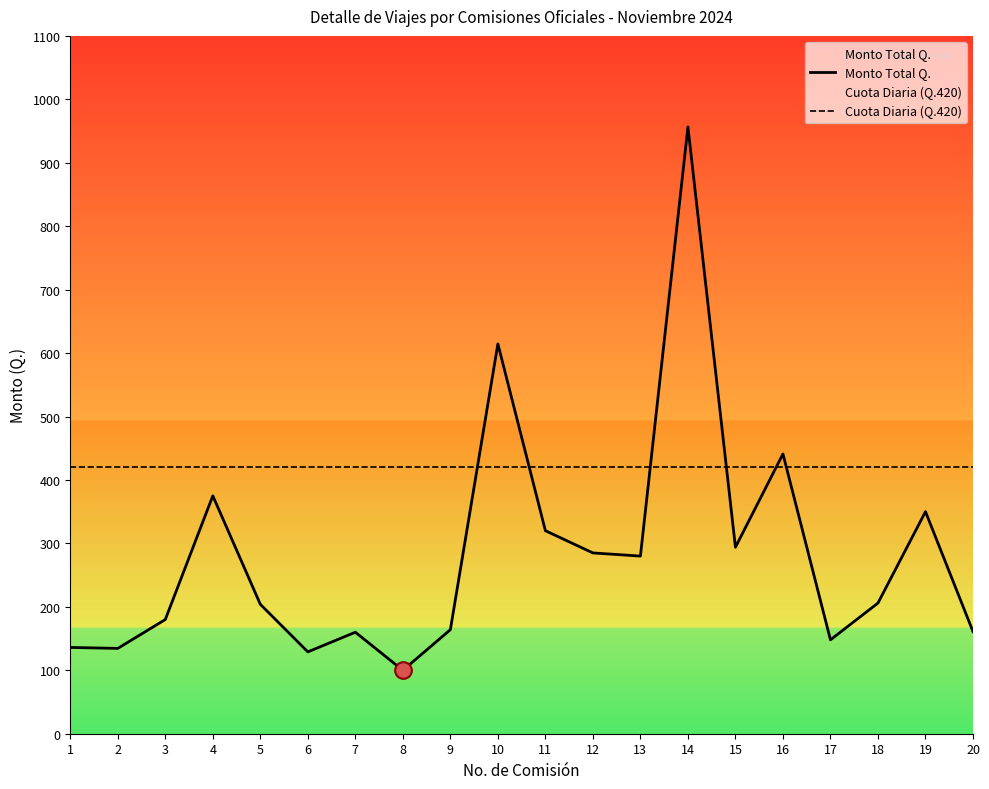

Rank the series at 6 from lowest to highest value.

Monto Total Q., Cuota Diaria (Q.420)